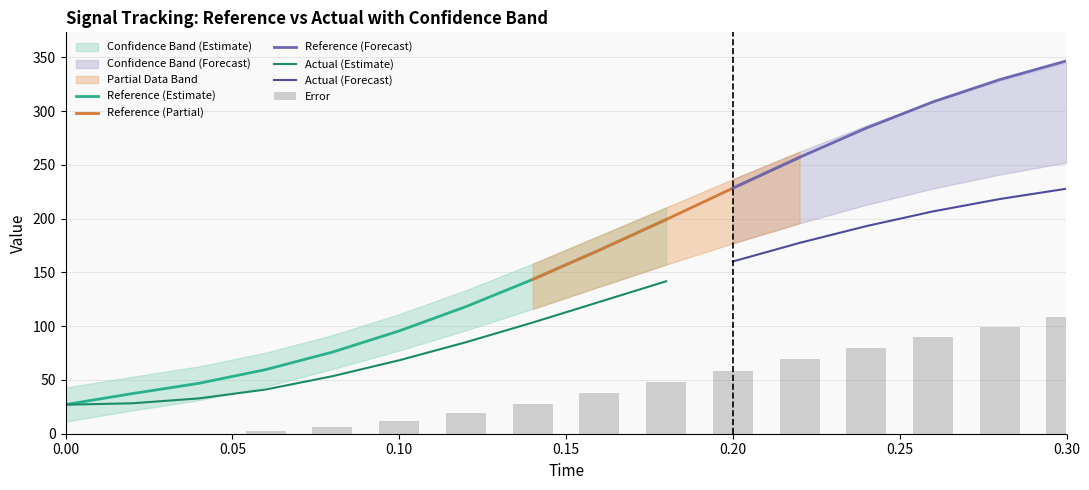

What is the label of the 5th bar from the right?

0.22